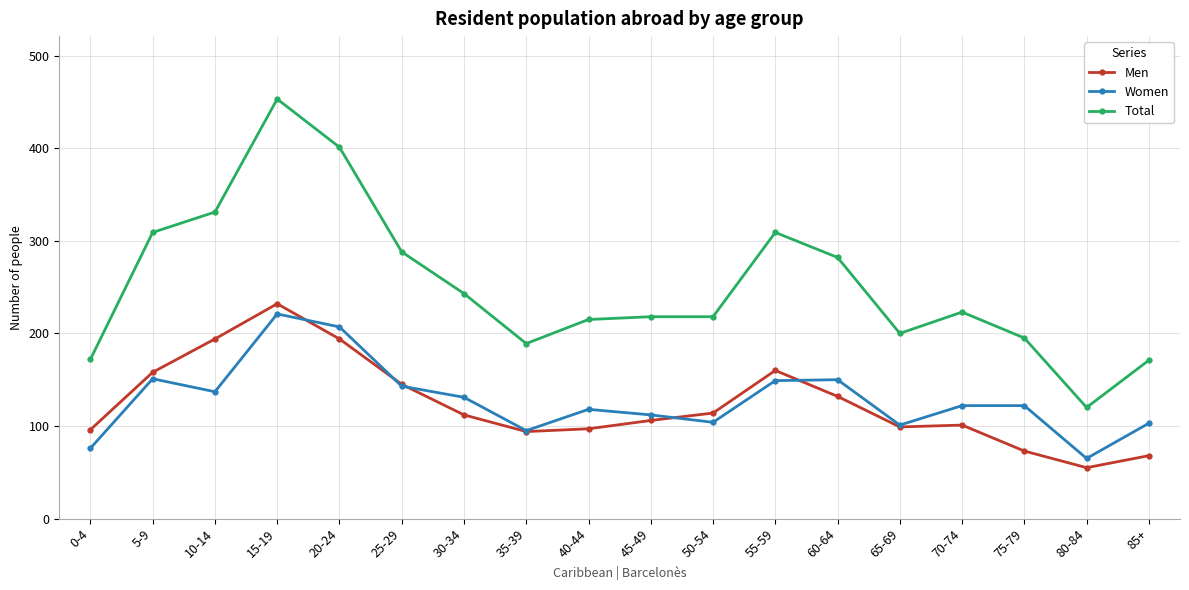

Does the chart have visible grid lines?

Yes